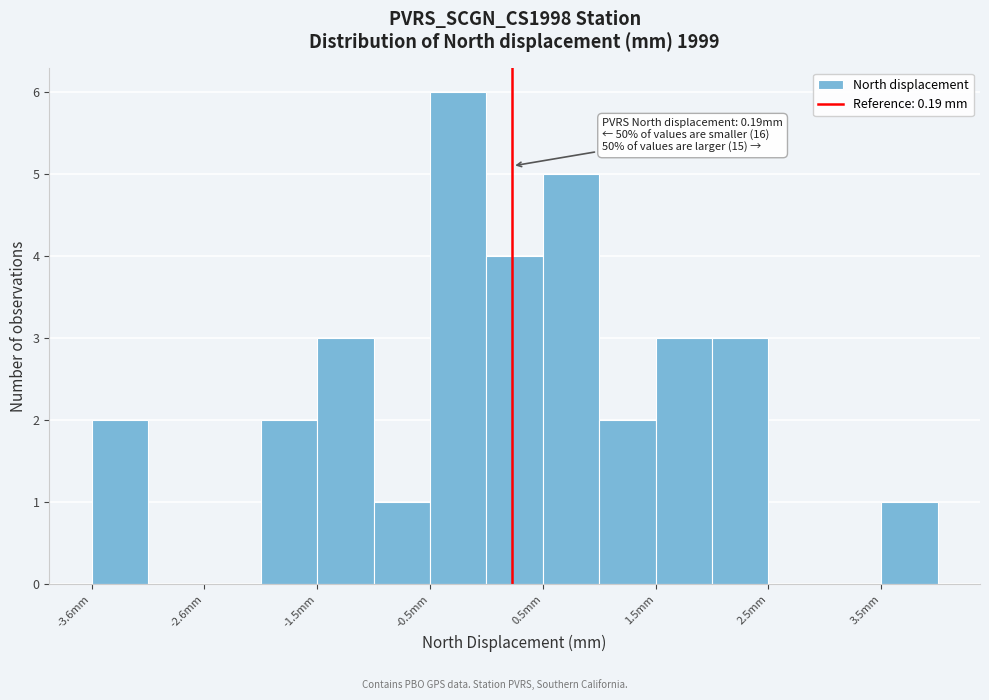

Around what value on the x-axis is the tallest bar? Give the approximate position of its centre, as read against the axis.

-0.2